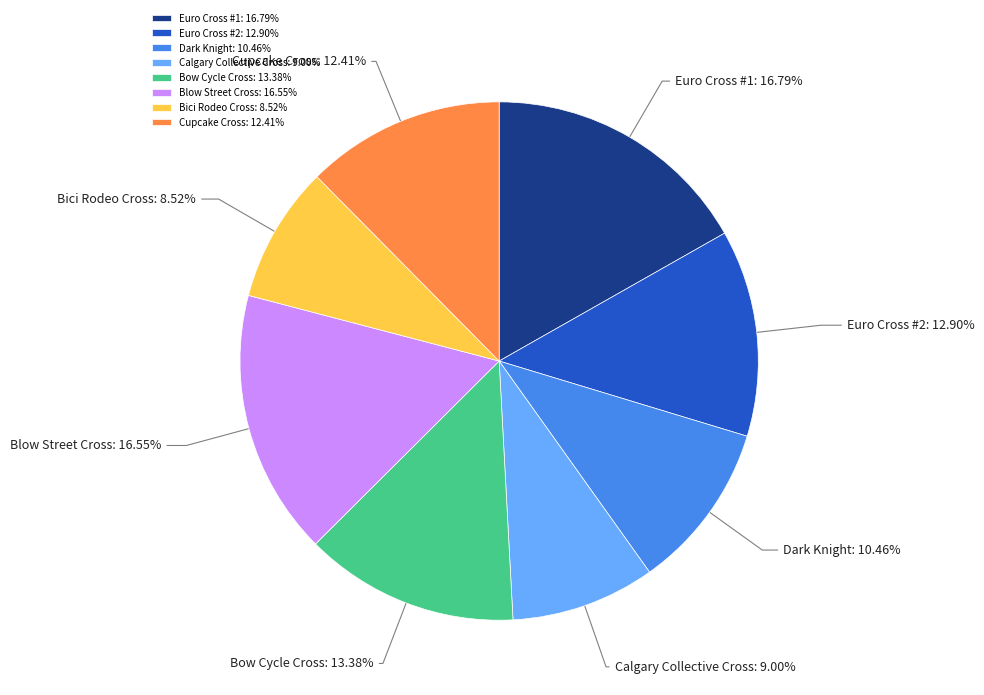

Which has a higher value, Dark Knight or Blow Street Cross?

Blow Street Cross